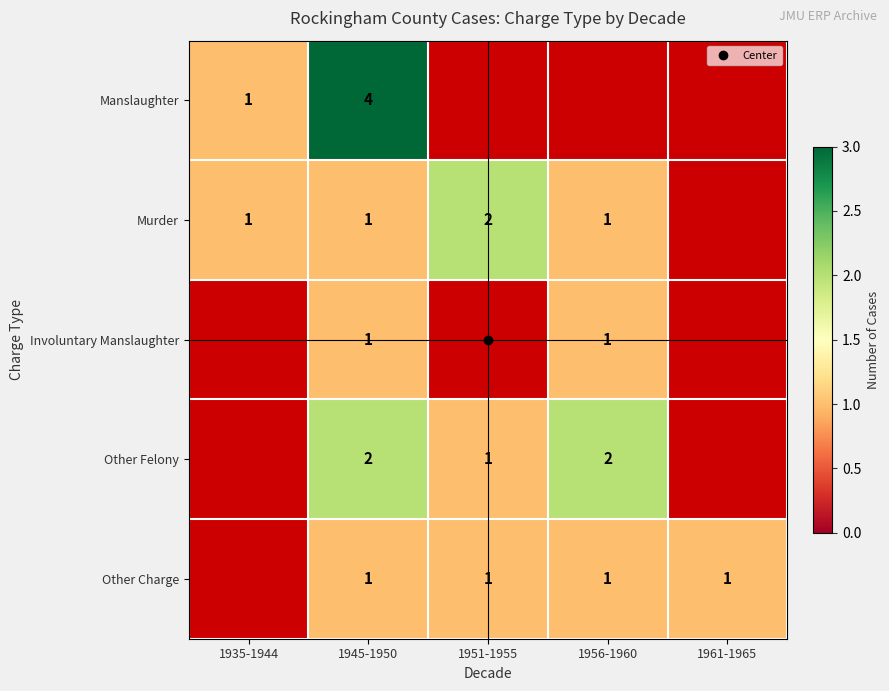

What is the greatest value displayed?

4.0